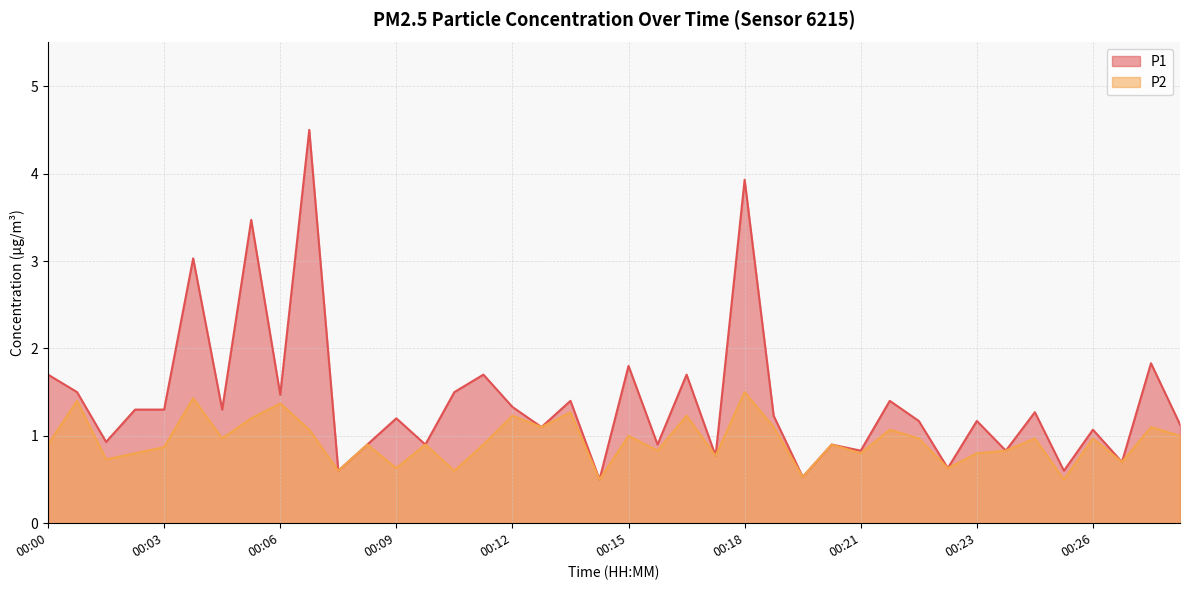

Which series has the widest spread of values?

P1